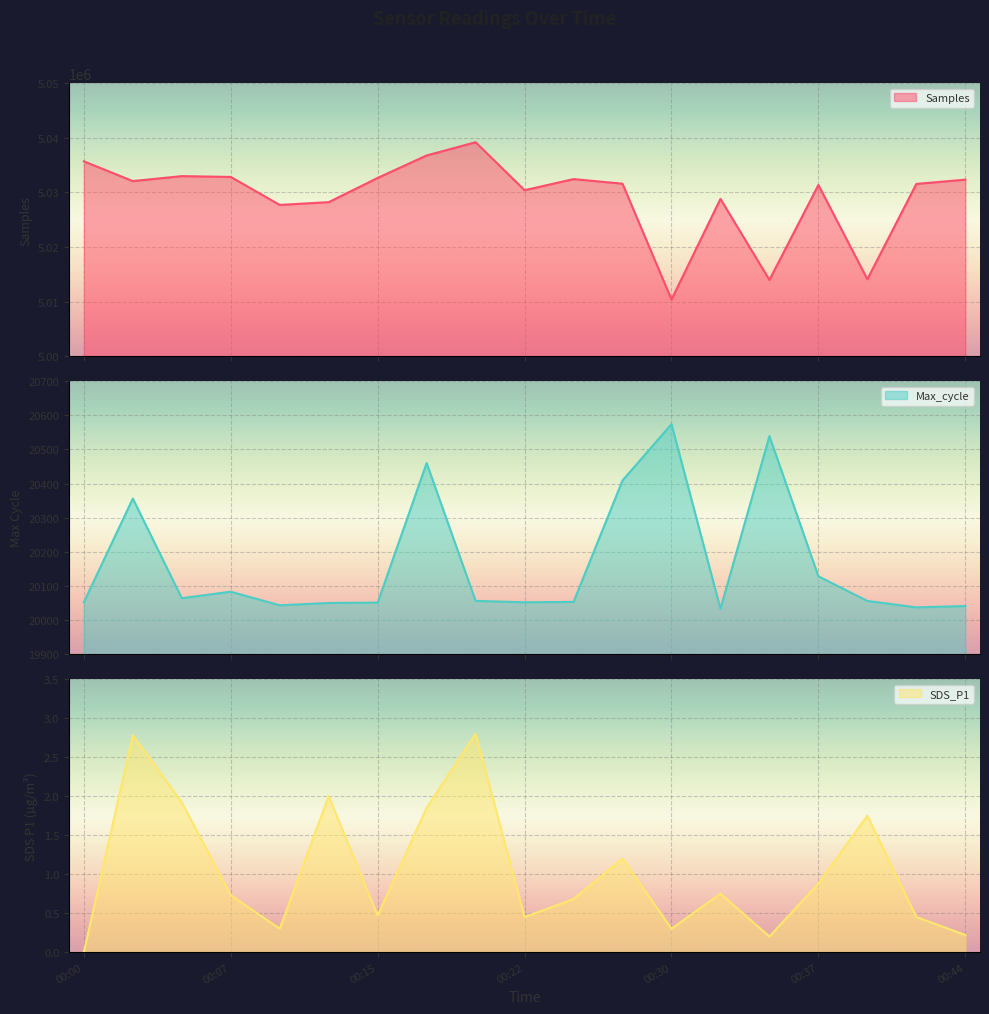

Which series has the widest spread of values?

Samples